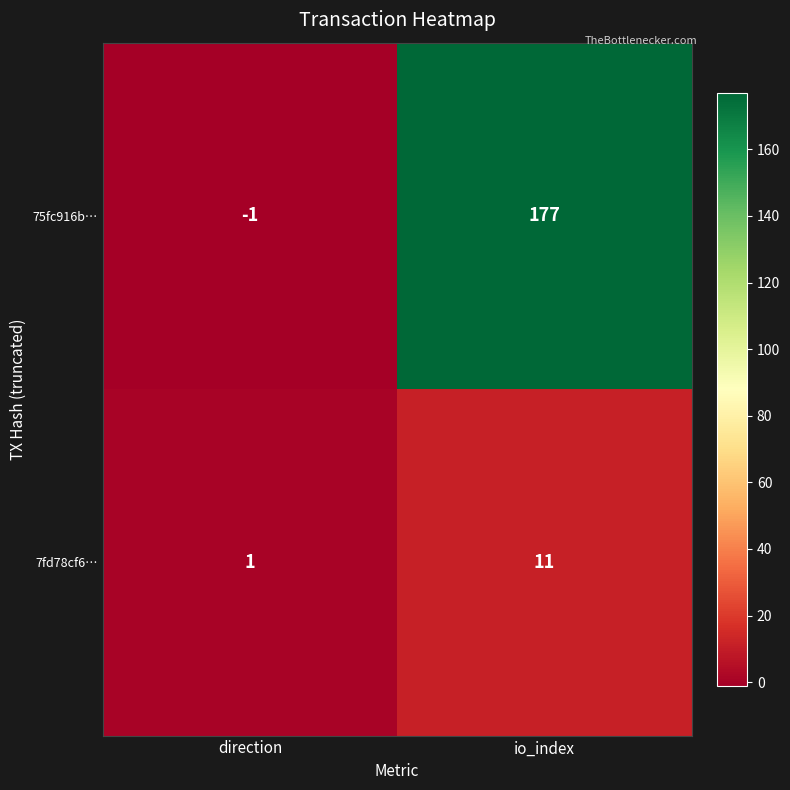

Reading right to left, list all the values displayed in this chart.

75fc916b…: 177	-1
7fd78cf6…: 11	1